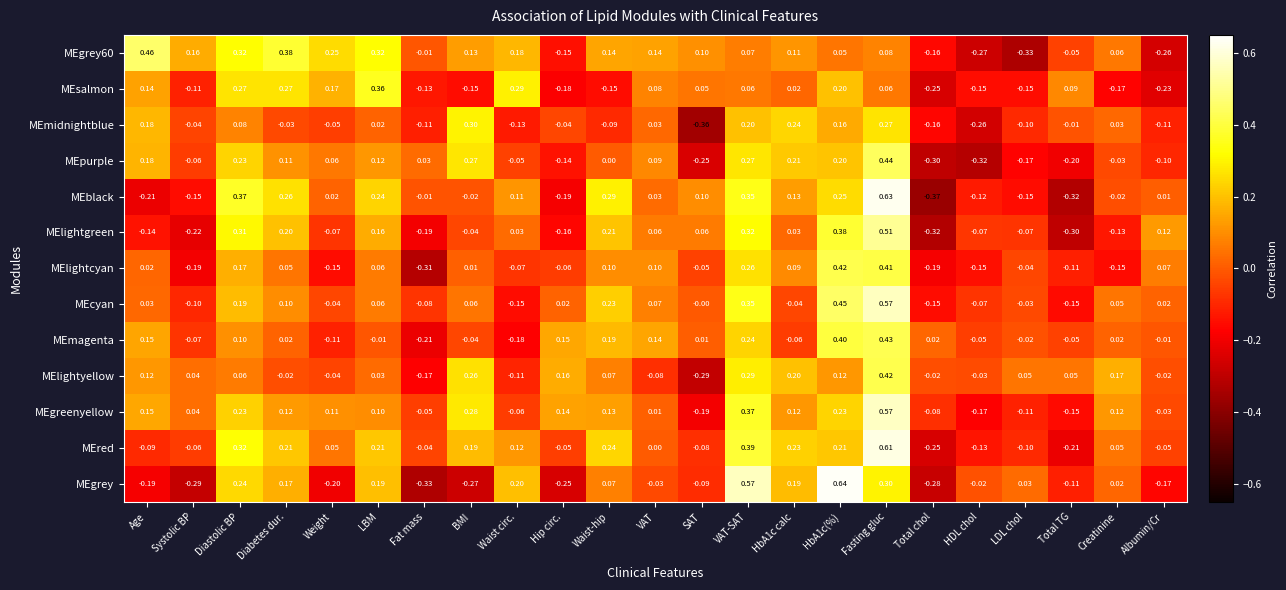

Which series has the largest range (max minus min)?

MEblack